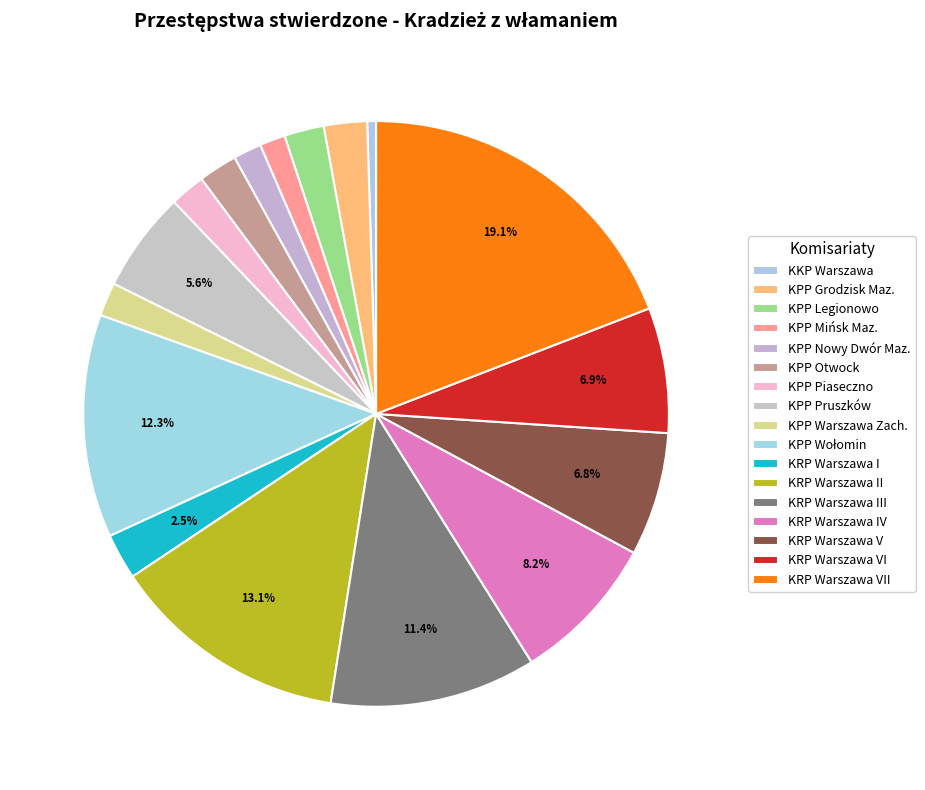

What percentage is the KPP Mińsk Maz. slice, to the nearest percent?

1%